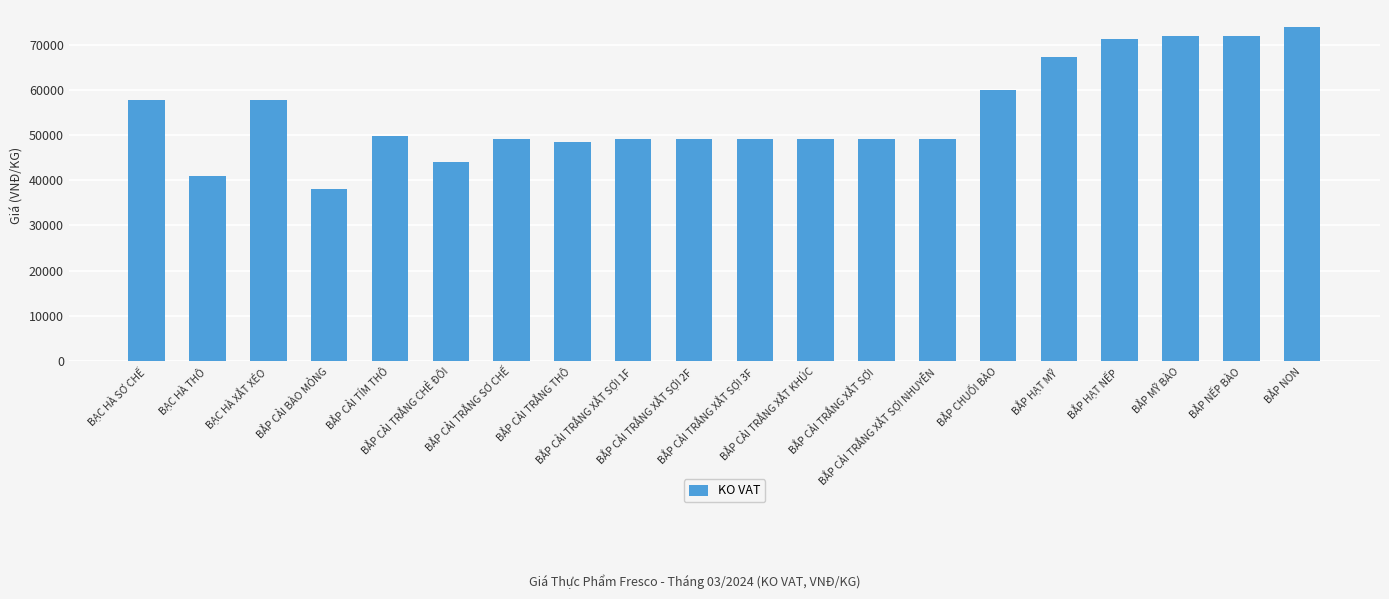

The value at BẮP CẢI TRẮNG CHẺ ĐÔI is 62140. True or false?

False